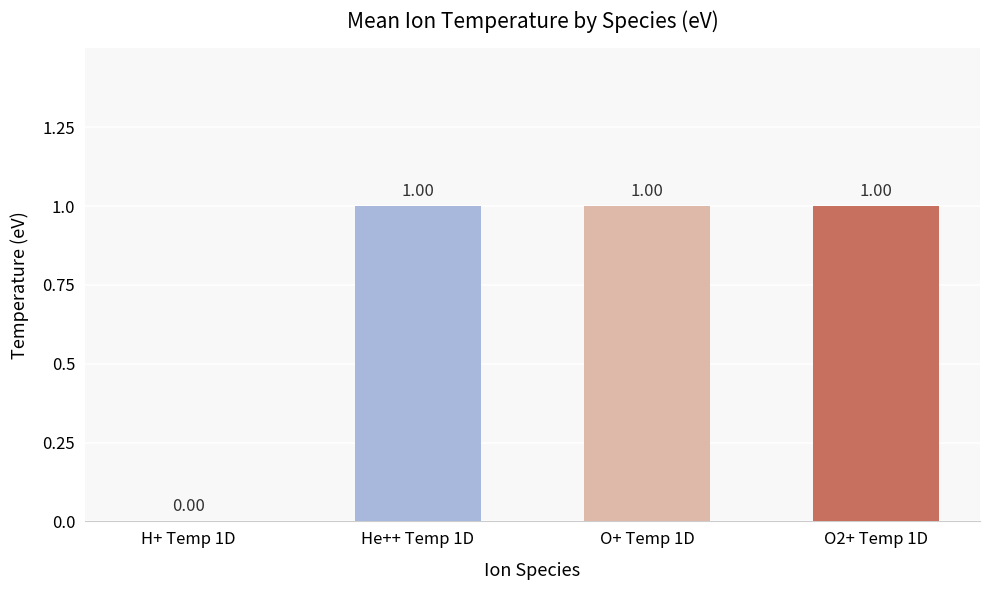

Does the chart contain stacked bars?

No